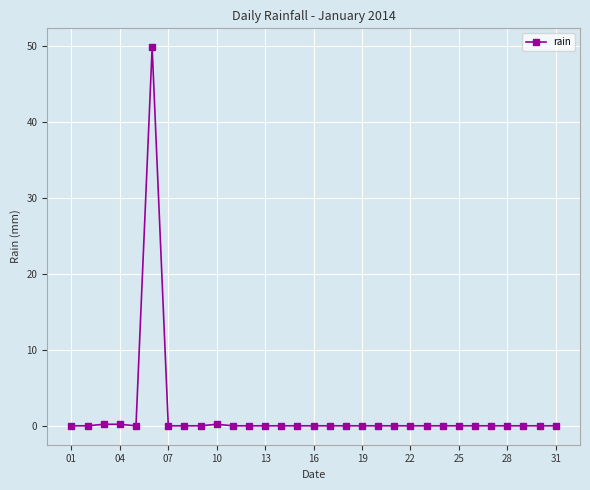

What is the maximum value shown in the chart?

49.8